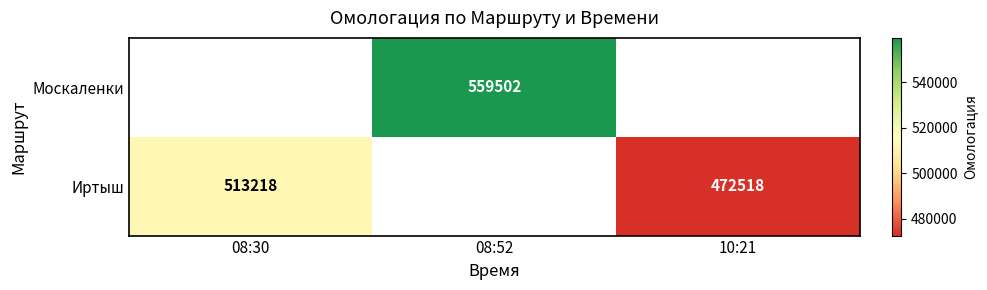

Between 08:30 and 10:21, which is larger?

08:30